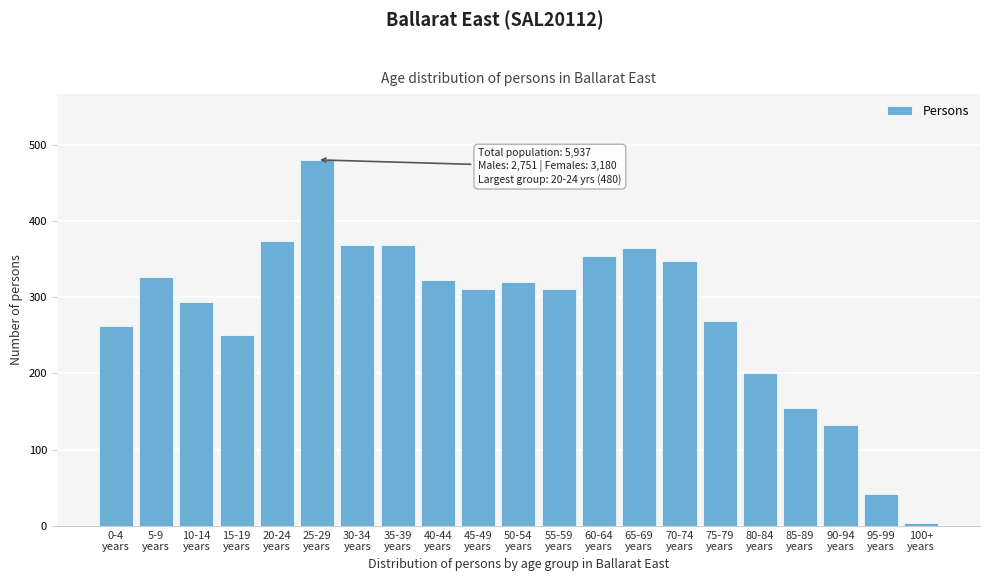

Reading left to right, list all the values displayed in this chart.

262	327	294	251	373	480	368	368	323	311	320	311	354	364	348	269	201	155	132	42	4